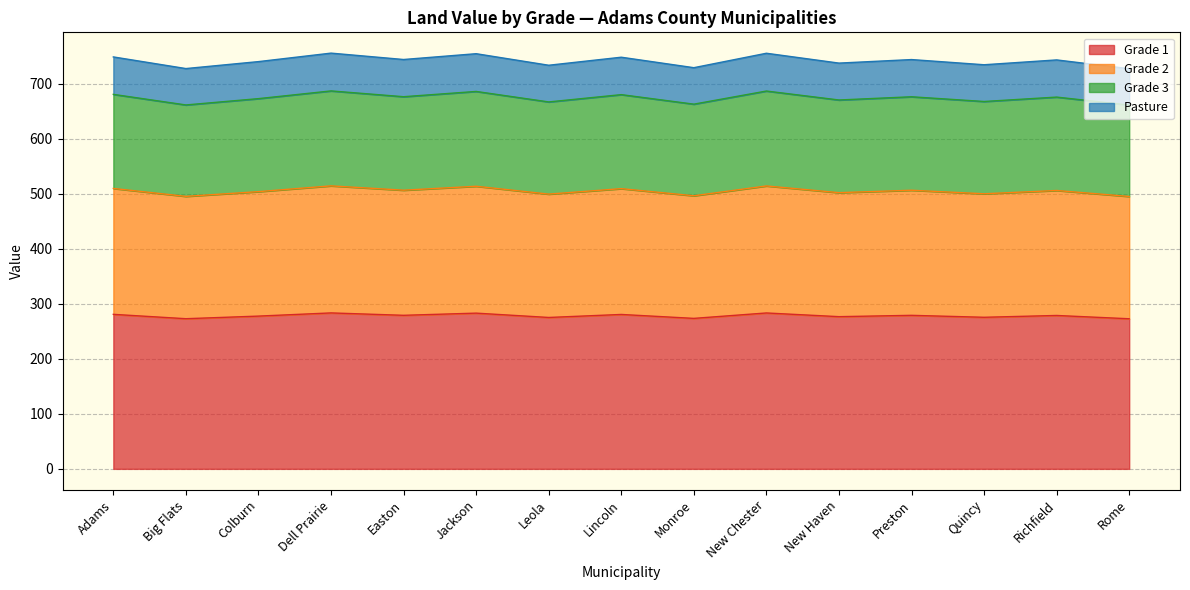

Which series changed the most between New Chester and Preston?

Grade 3